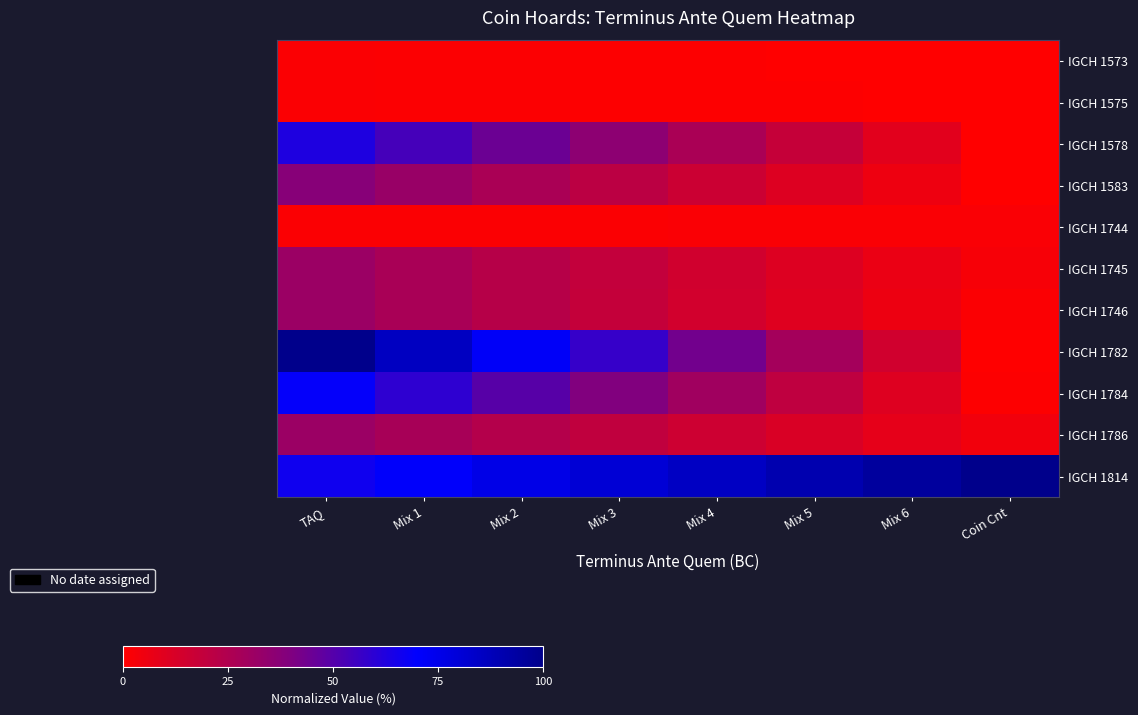

Which series changed the most between Mix 1 and Mix 2?

IGCH 1782